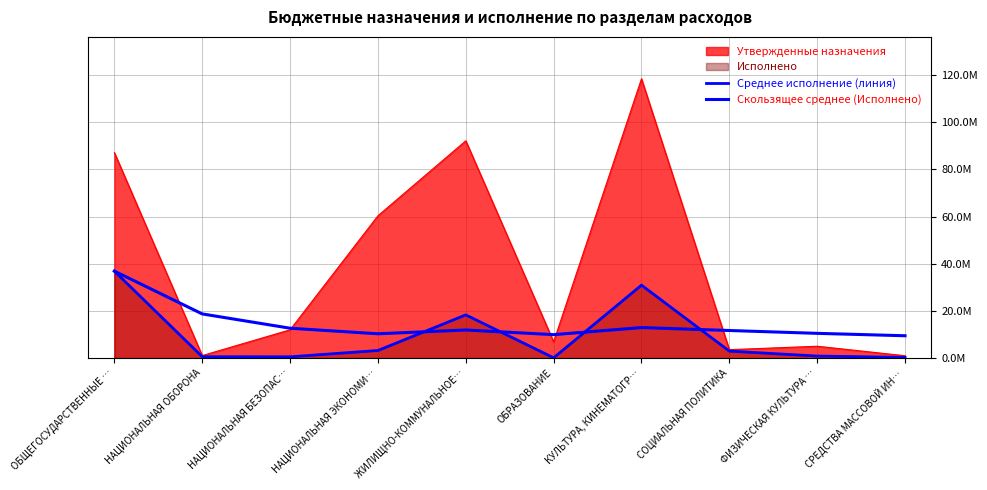

What is the value of the Скользящее среднее (Исполнено) point at the 5th from the left?

11916758.2